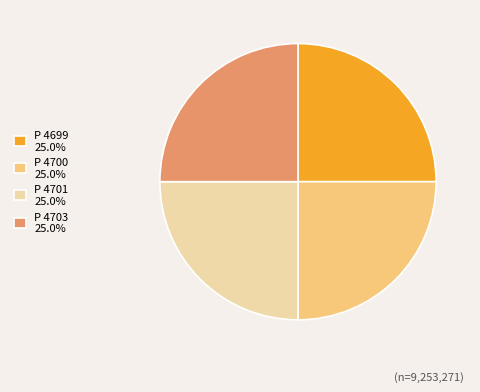

What is the ratio of the value at P 4703 25.0% to the value at P 4701 25.0%?

1.0